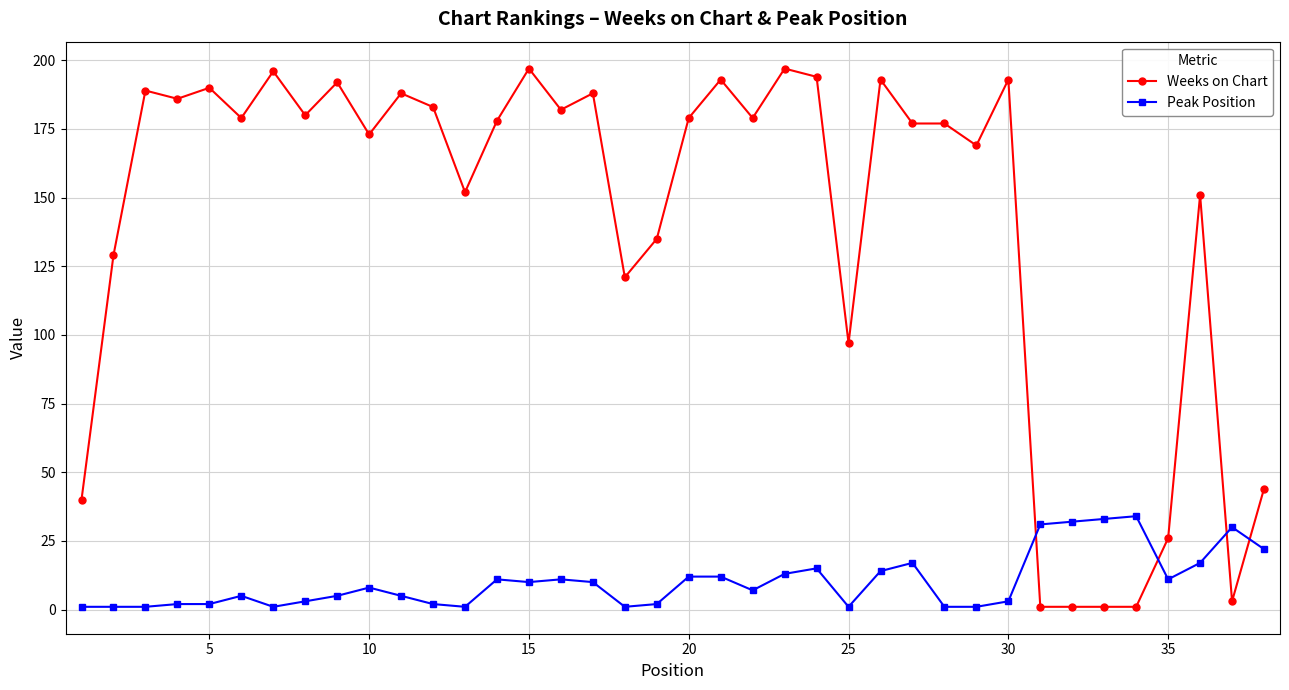

What is the greatest value displayed?

197